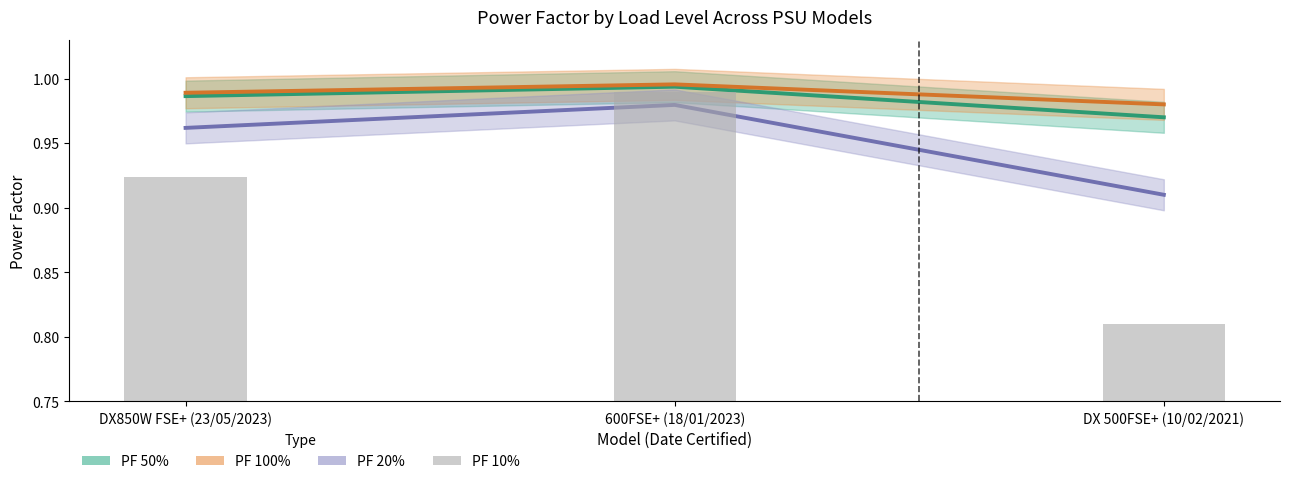

What value does the PF 50% series have at DX 500FSE+ (10/02/2021)?

1.0